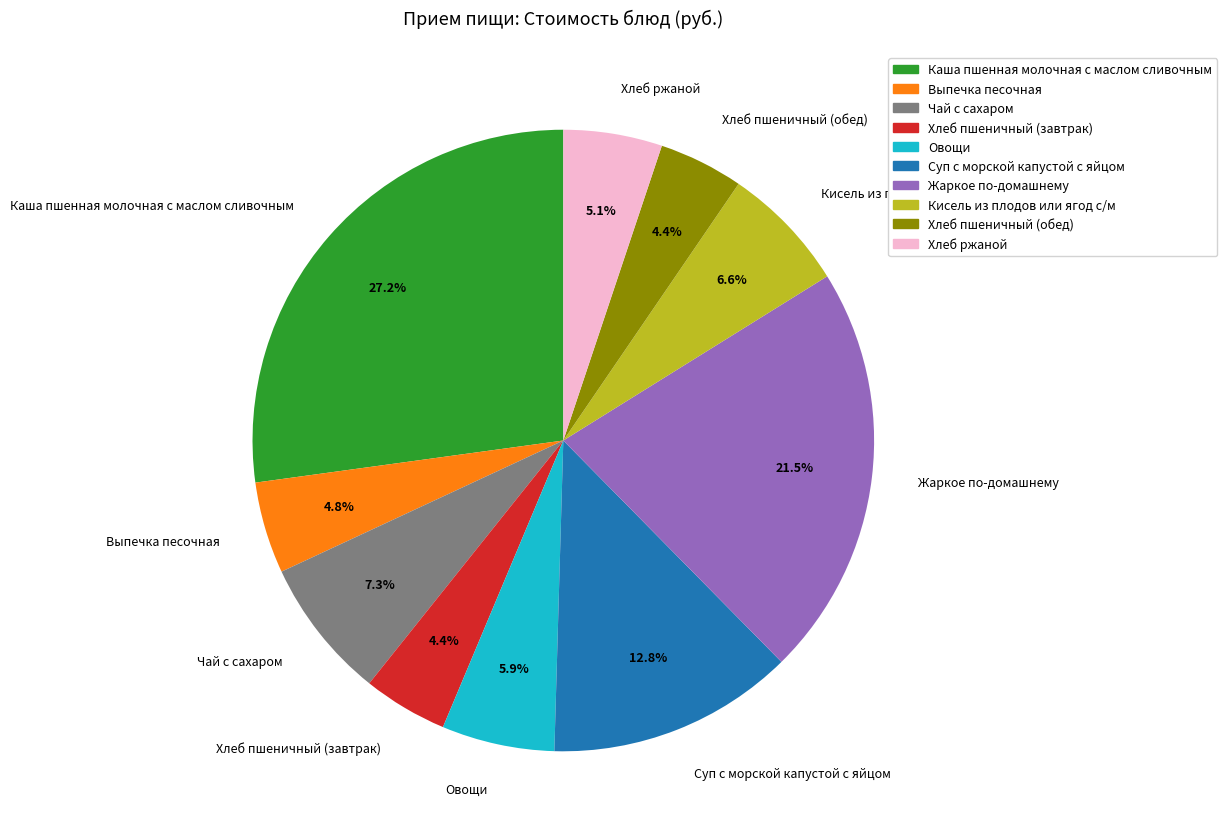

Does Каша пшенная молочная с маслом сливочным account for over 50% of the chart?

No